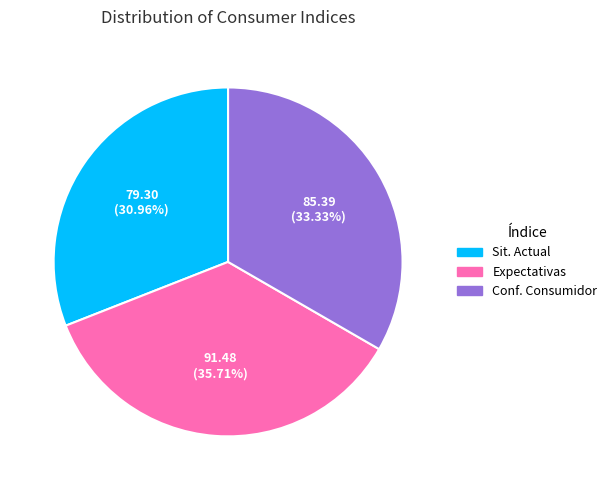

Is there any slice that represents more than half of the pie?

No